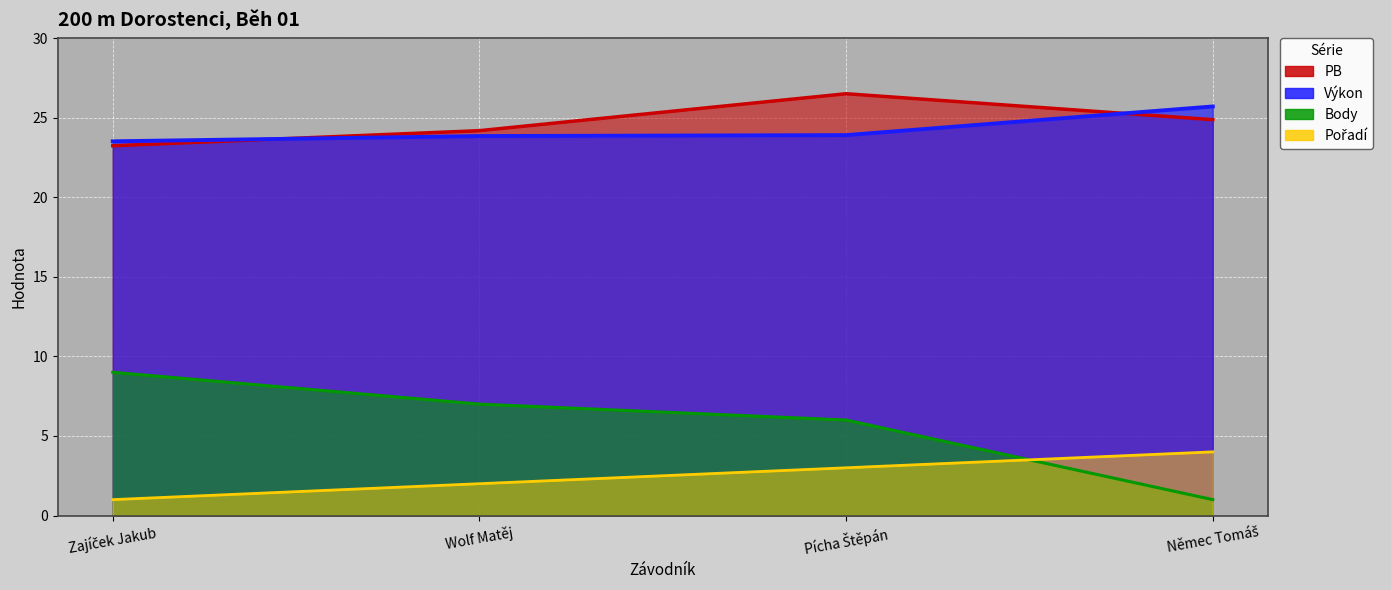

What is the value of the PB point at the 4th from the left?

24.9